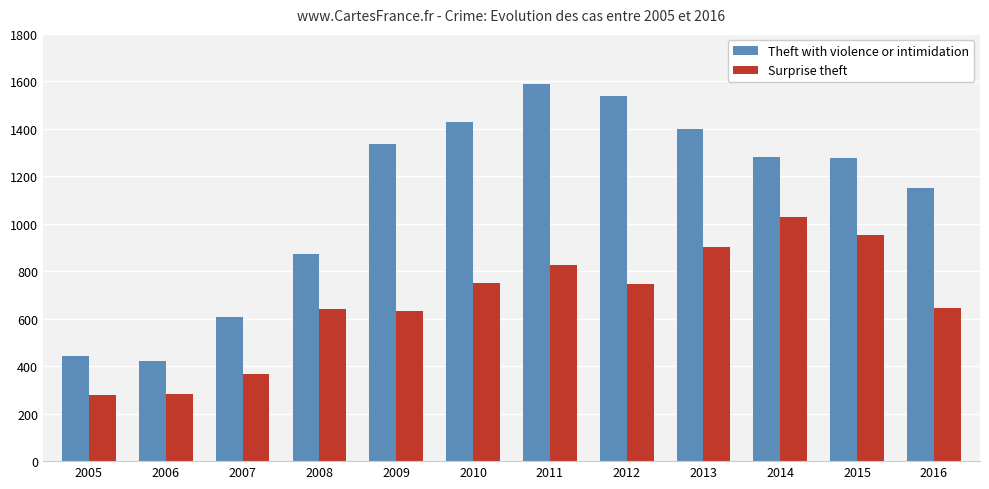

Is it true that Surprise theft equals 369 at 2007?

True